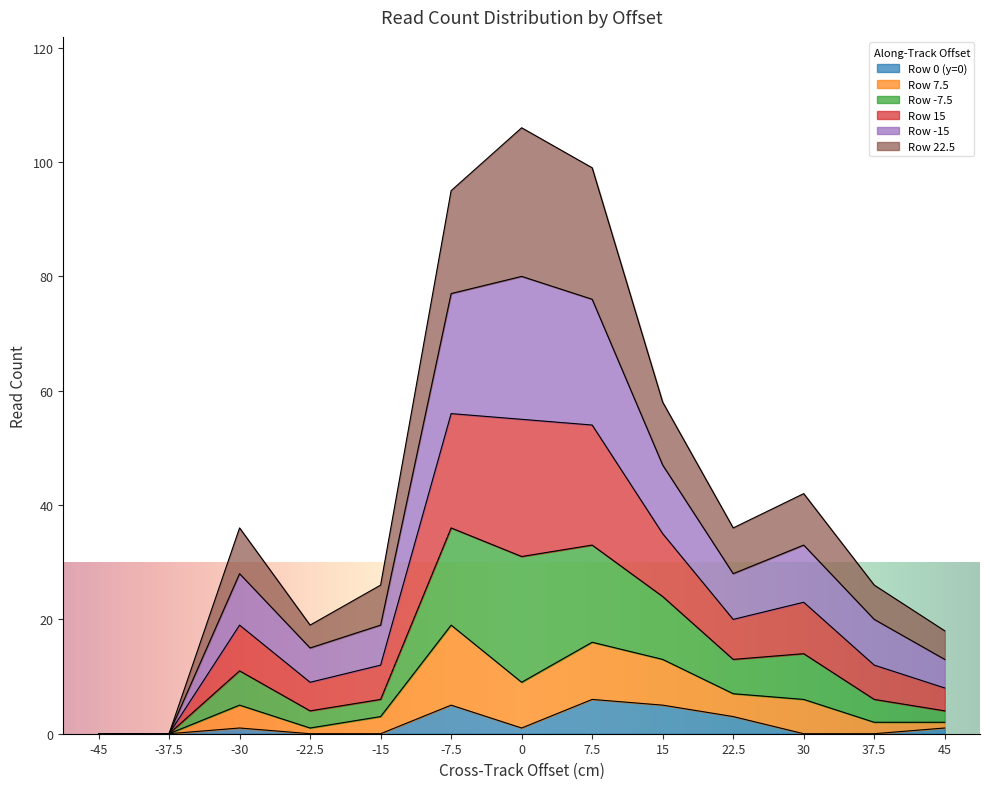

What position from the right is 45?

1